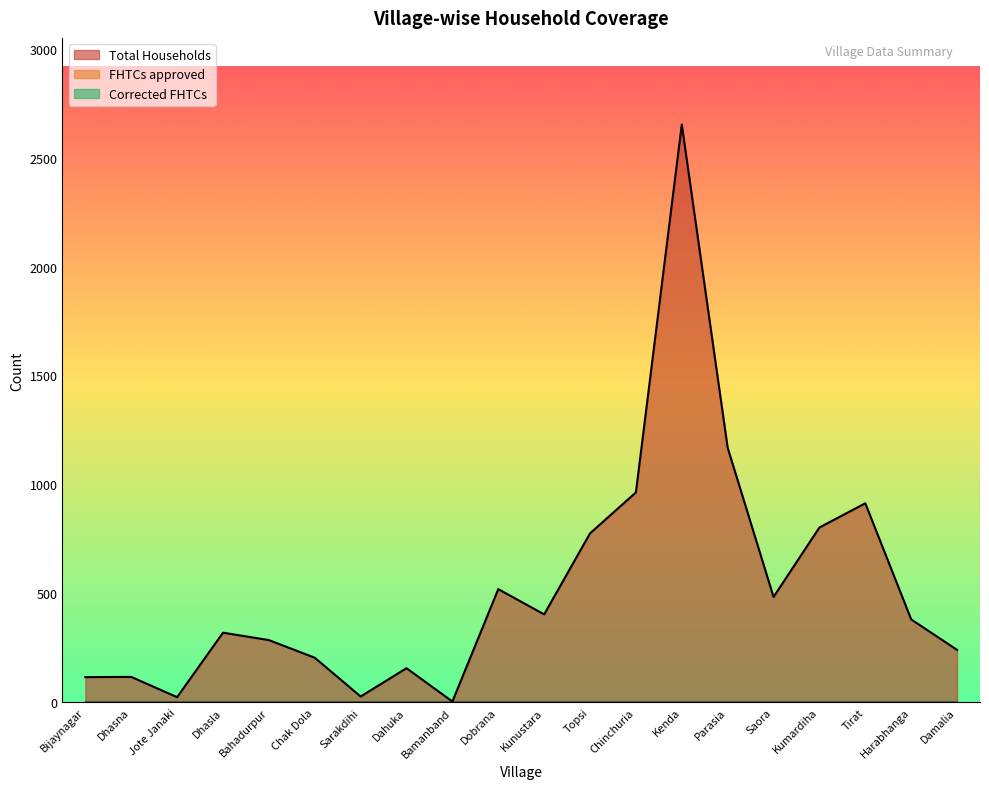

The Total Households series shows 2652 at Kenda. True or false?

True